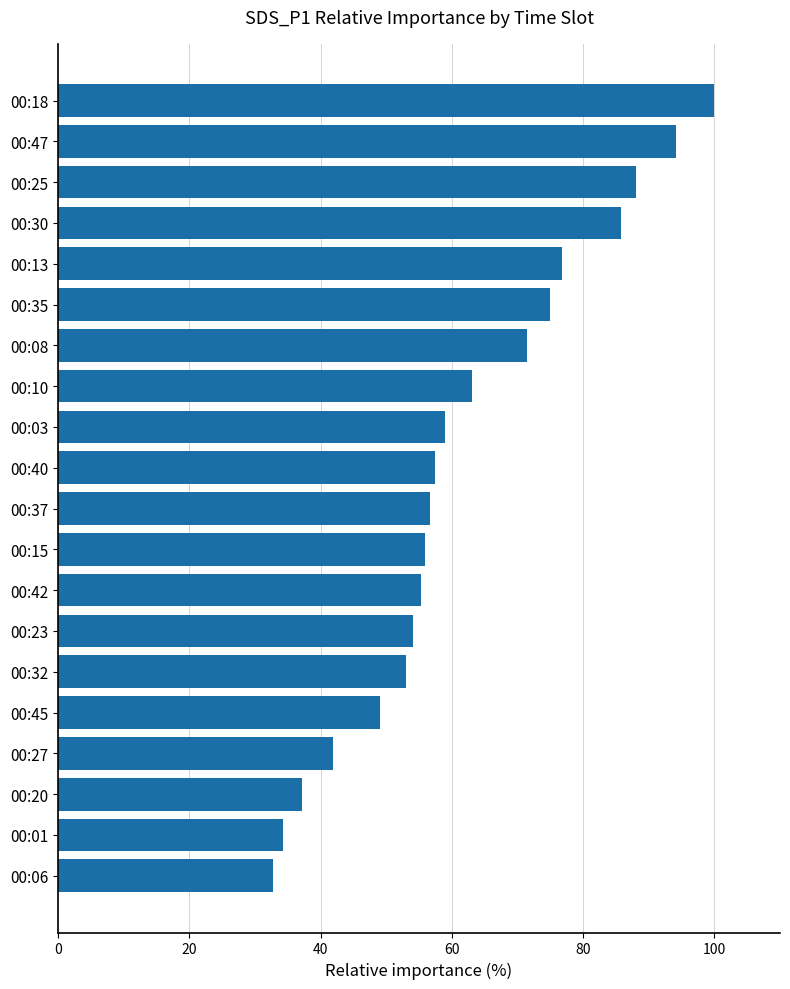

How many distinct data groups are displayed?

1